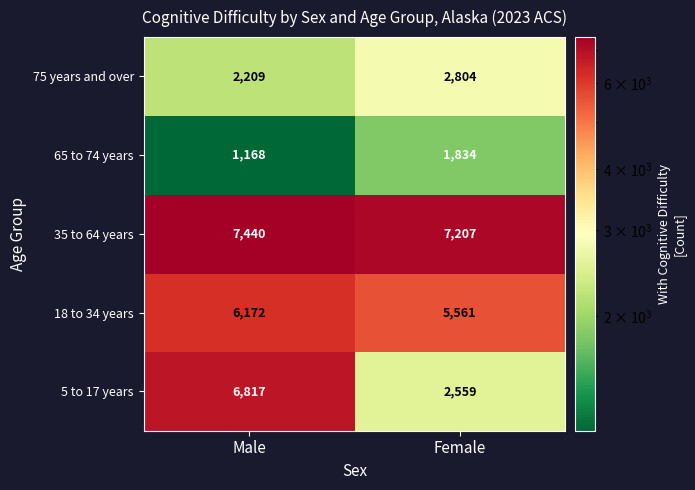

List the series in order of their overall mean, lowest first.

65 to 74 years, 75 years and over, 5 to 17 years, 18 to 34 years, 35 to 64 years